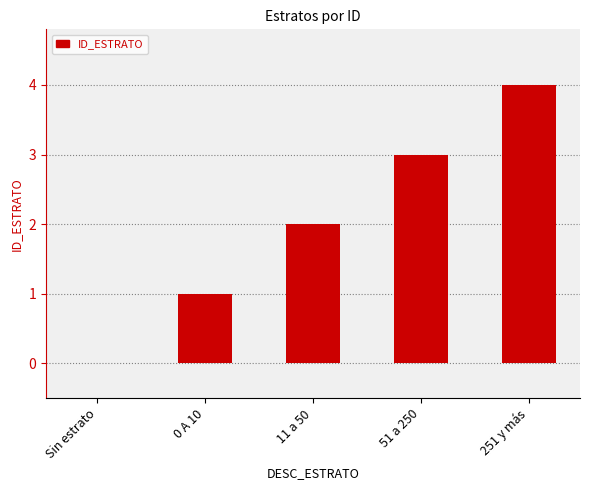

Between 251 y más and 11 a 50, which is larger?

251 y más